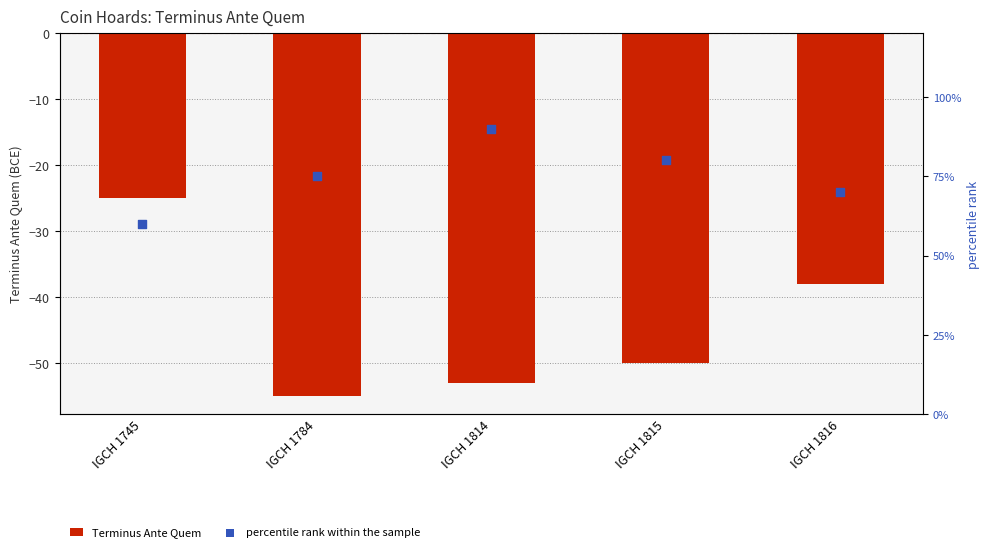

Which series contains the highest Y value?

percentile rank within the sample